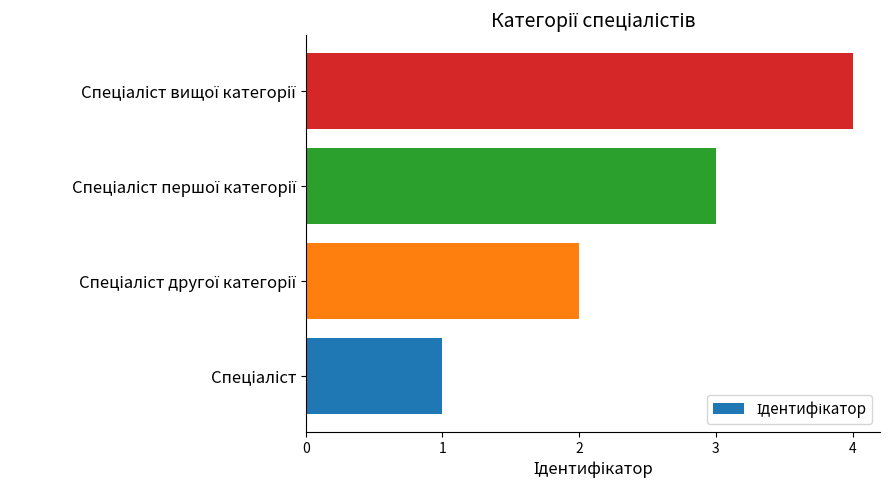

How many bars are there in total?

4